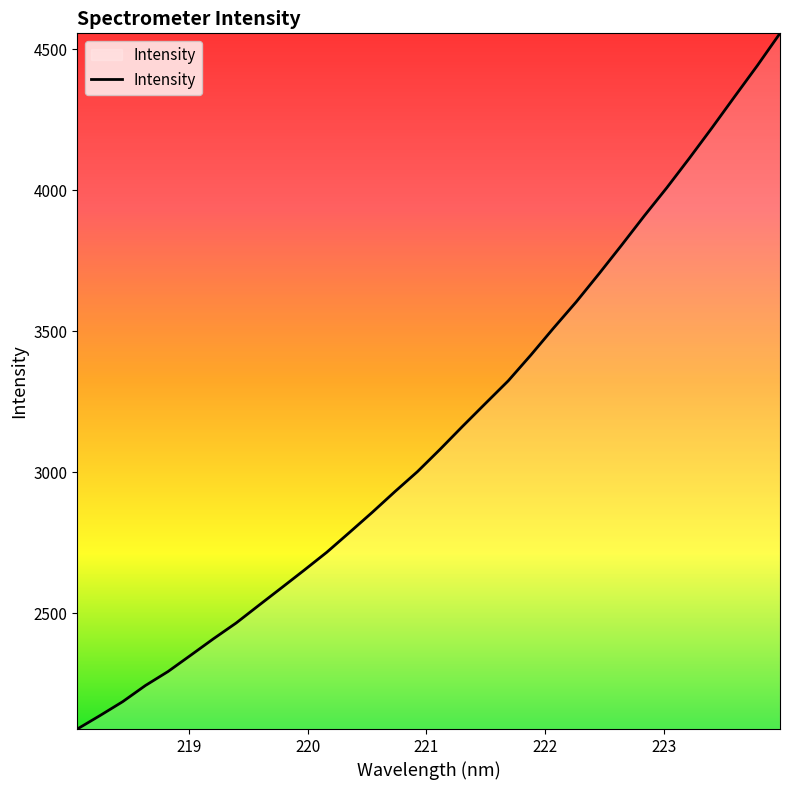

How many lines are shown in the chart?

1